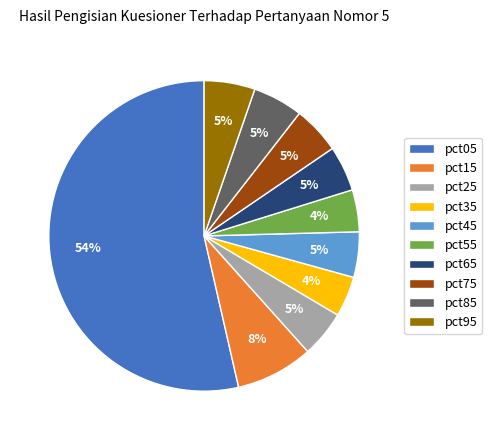

True or false: pct15 accounts for 21% of the total.

False